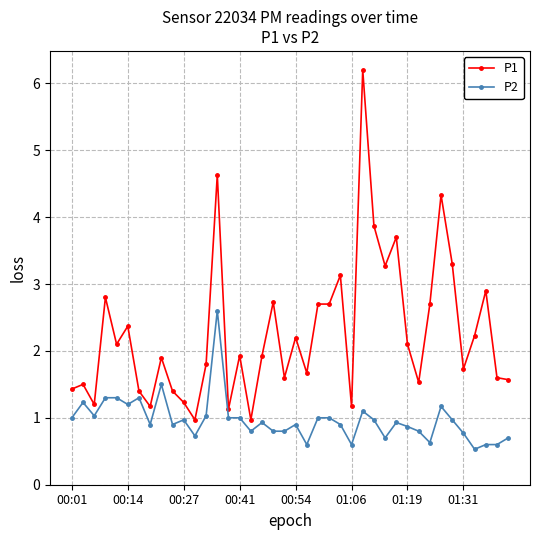

Is this an area chart (filled region under the line)?

No